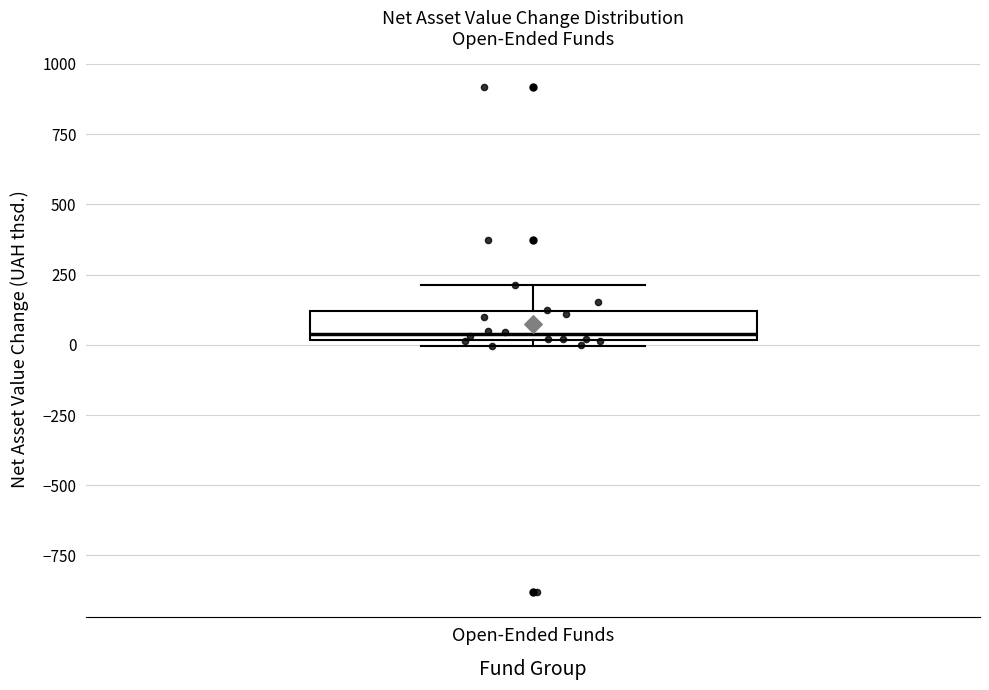

Transcribe this box plot: give where the median line is, the range the box spans, and where the two whiskers end, as read against the y-axis. The values are not printed on the chart, so give them approximately, as read against the axis.

median 50, box 0 to 100, whiskers 0 (just below the box's lower edge) to 200